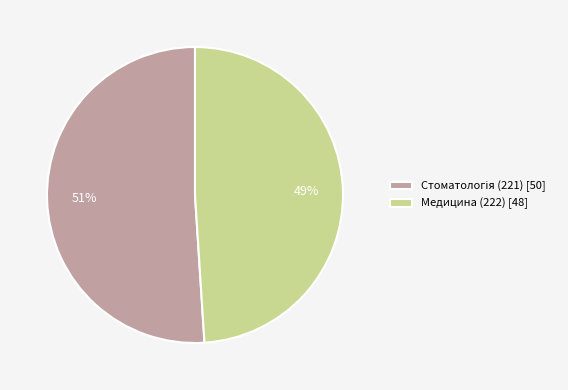

What percentage is the Медицина (222) [48] slice, to the nearest percent?

49%